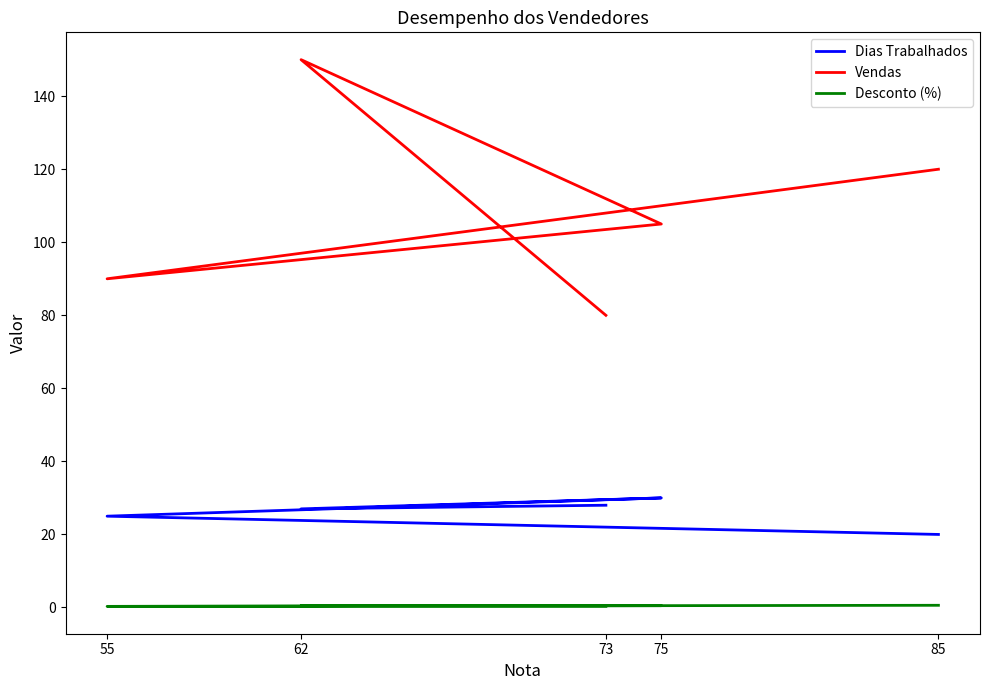

Count the number of data series in this chart.

3